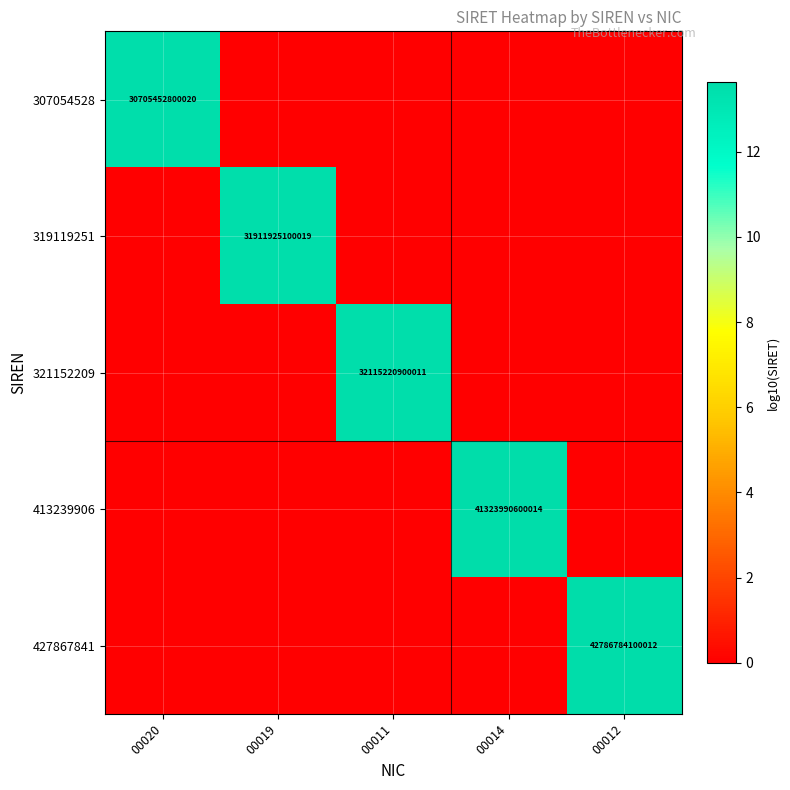

Is the value of 307054528 at 00012 greater than the value of 427867841 at 00011?

No